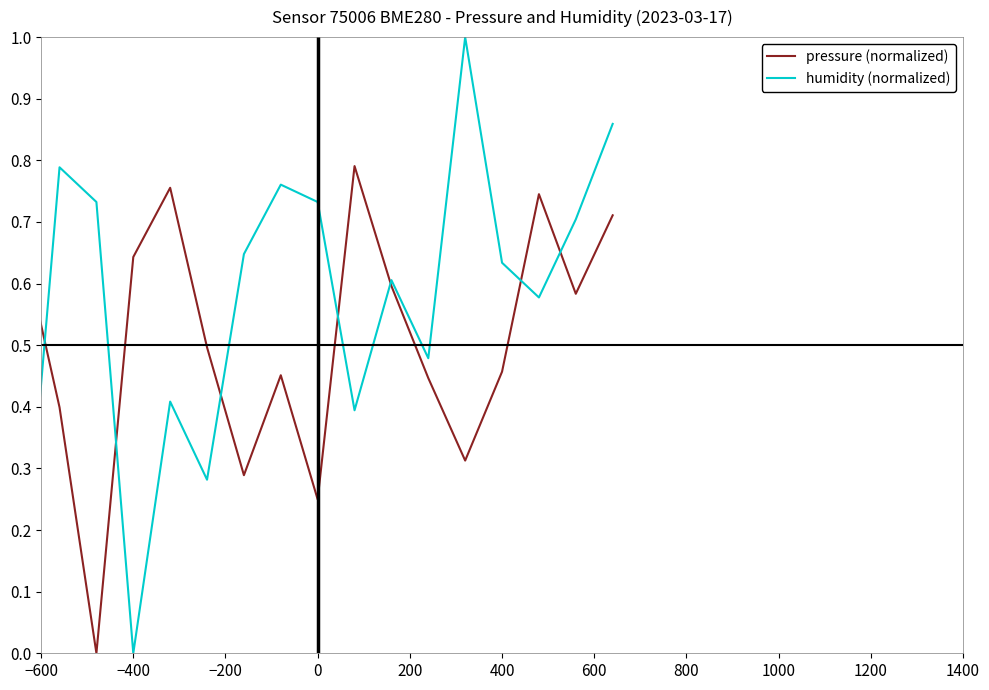

What is the highest value of the pressure (normalized) series?

1.0